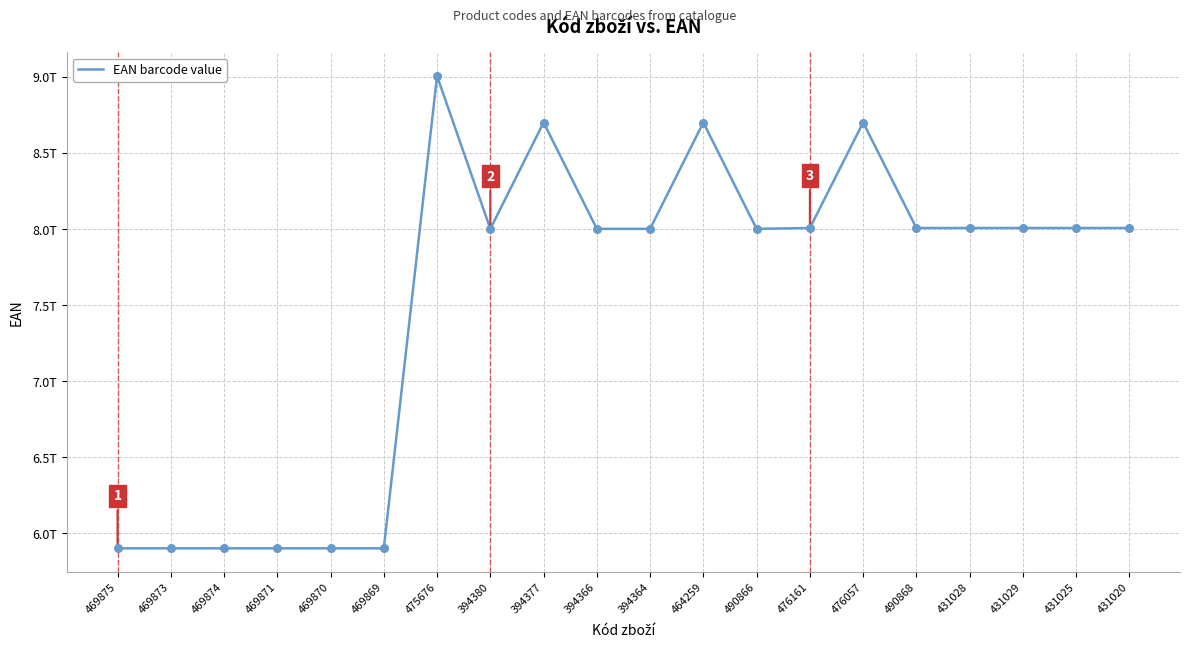

Does the chart have visible grid lines?

Yes